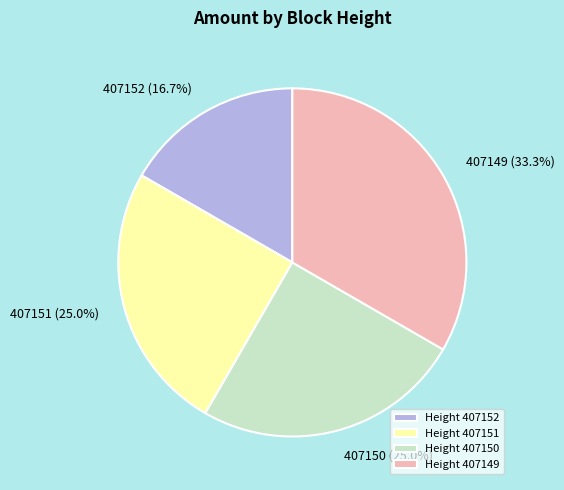

To the nearest percent, what is the average slice percentage?

25%